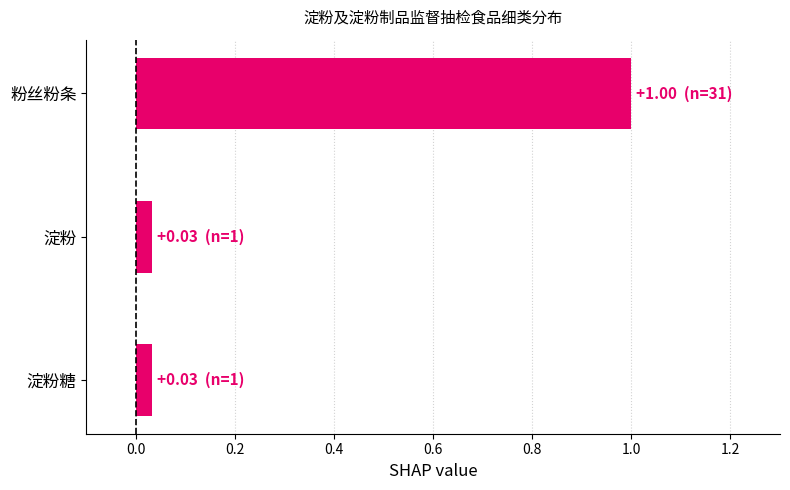

What is the approximate value at 粉丝粉条?

1.0